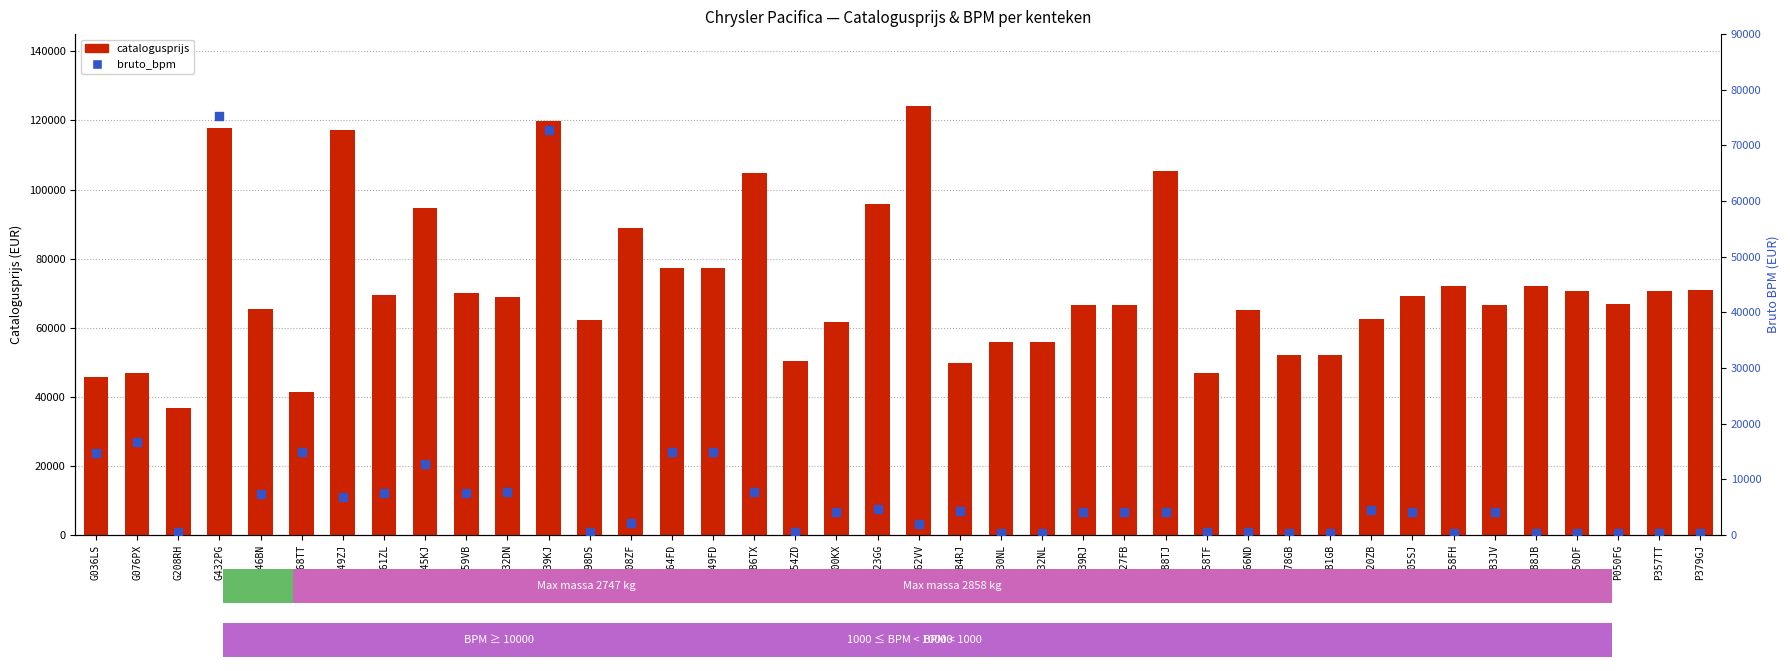

At which category is the sum across all series the highest?

G432PG